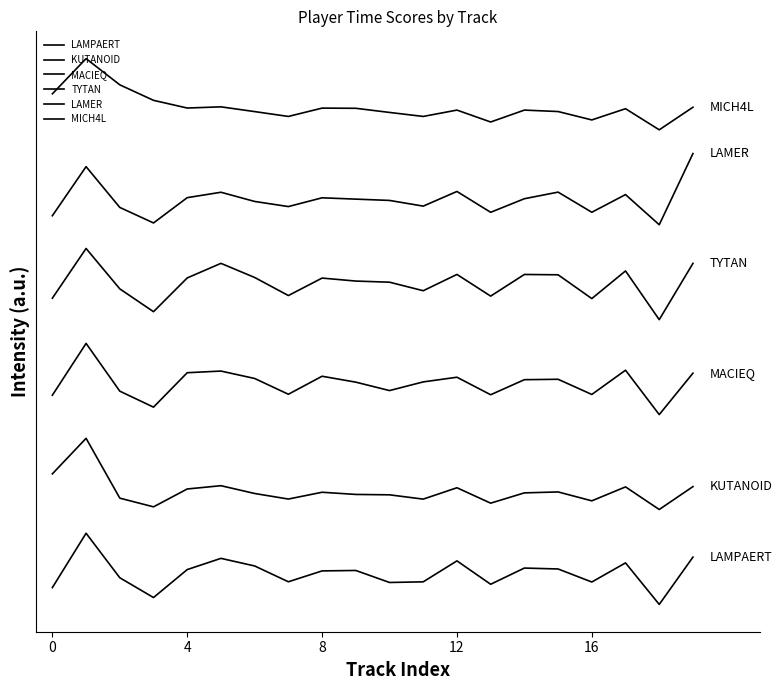

Does the chart display data point markers on the line(s)?

No